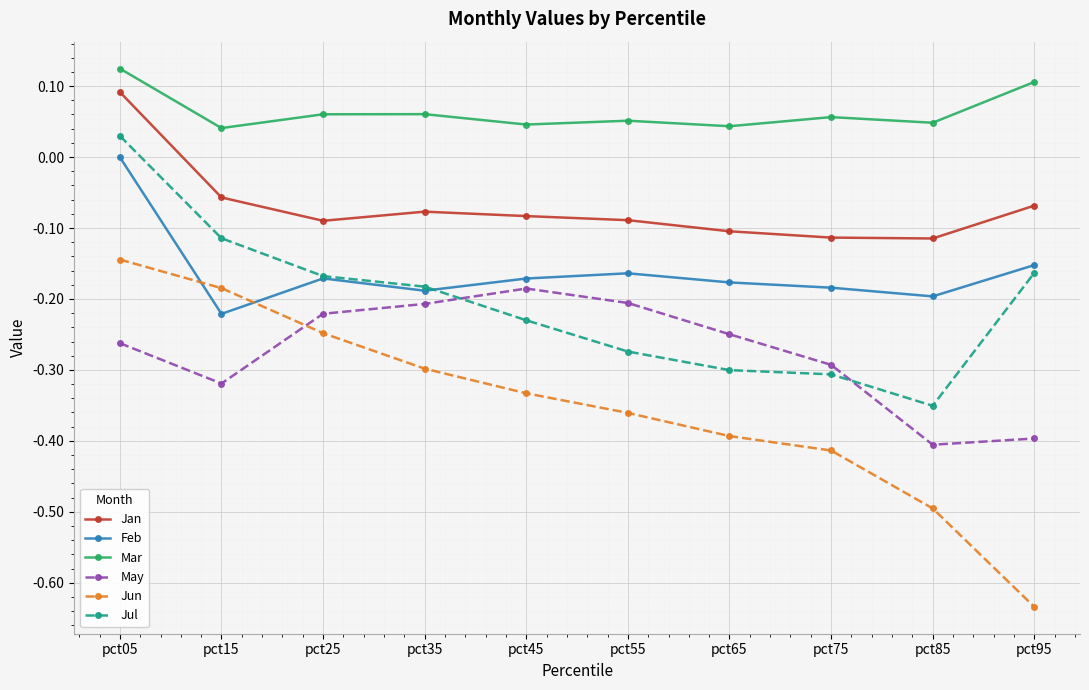

How many times do Jun and Feb cross each other?

2